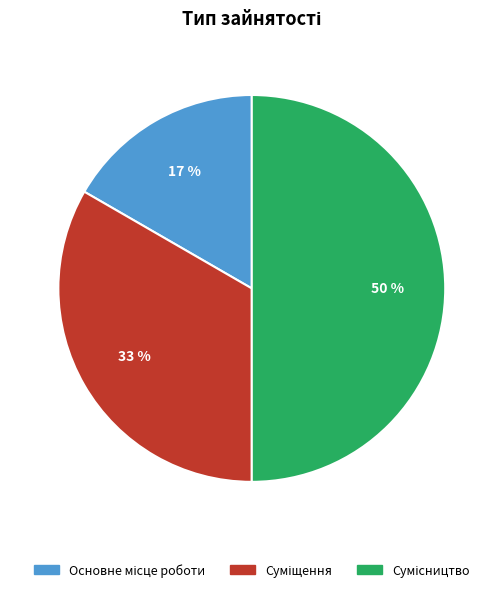

To the nearest percent, what is the difference between the largest and smallest slice percentages?

33%